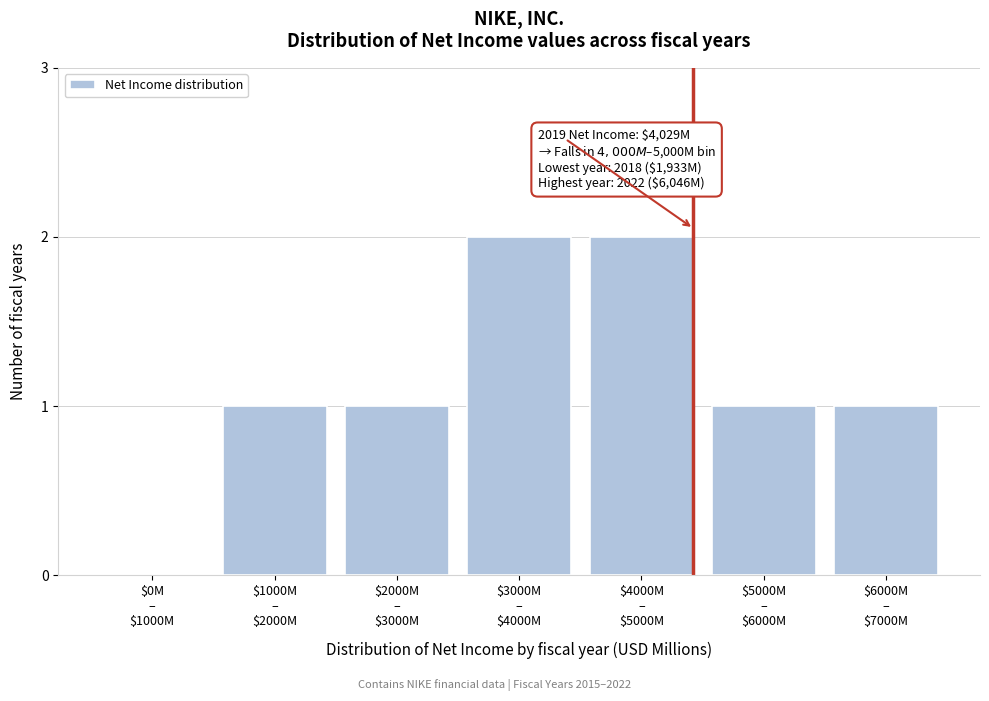

What is the sum of all values?

8